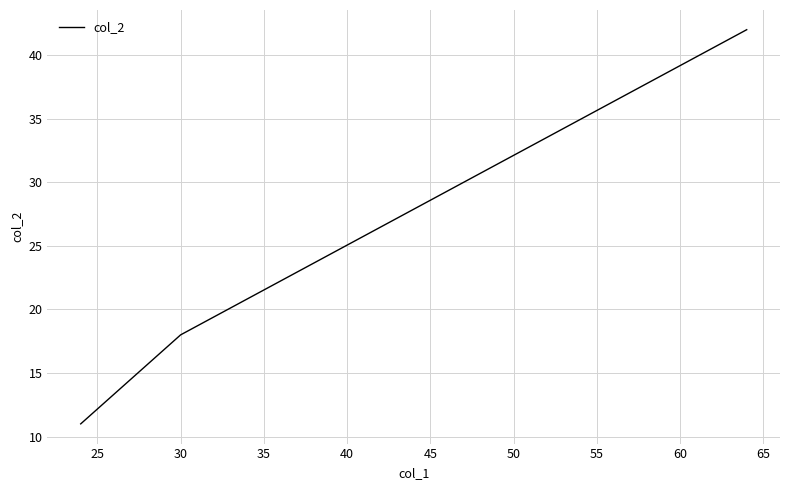

Count the number of values greater than 18.

1